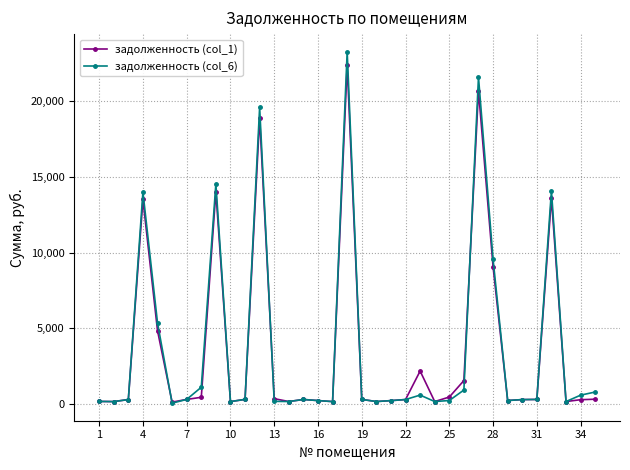

How many data points does each series have?

35